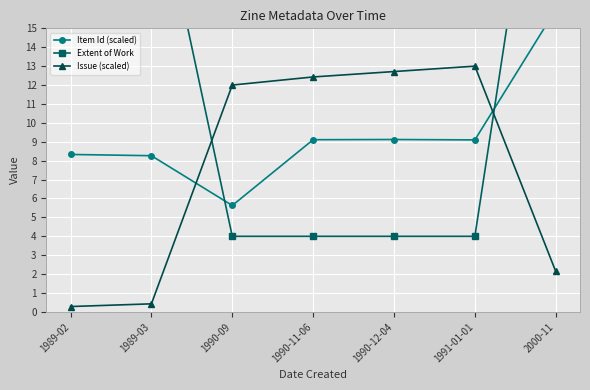

Is it true that Extent of Work equals 5.5 at 1990-09?

False